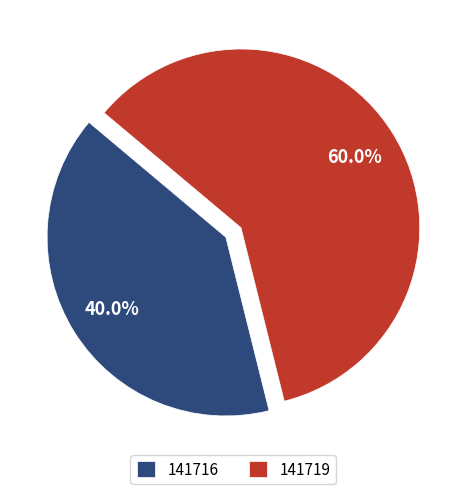

To the nearest percent, what is the combined percentage of 141716 and 141719?

100%